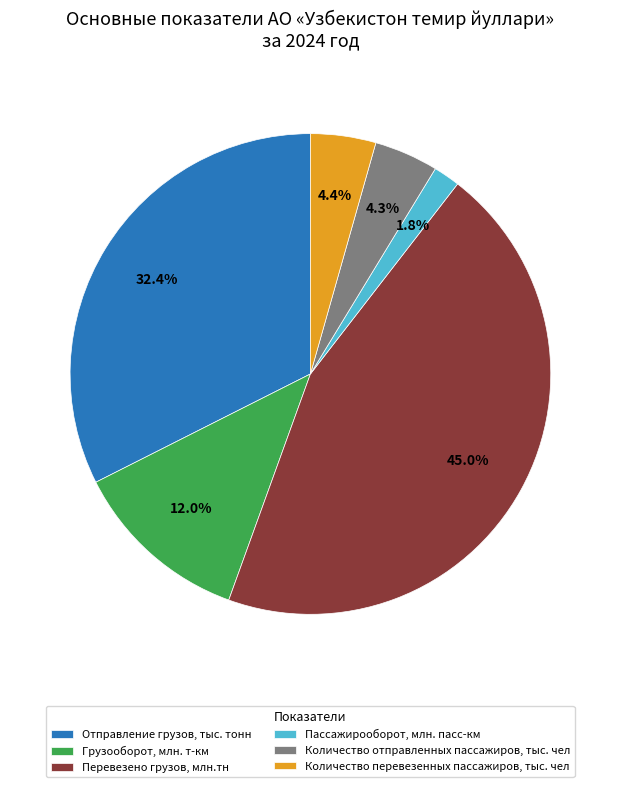

Is it true that Пассажирооборот, млн. пасс-км is 2% of the pie?

True